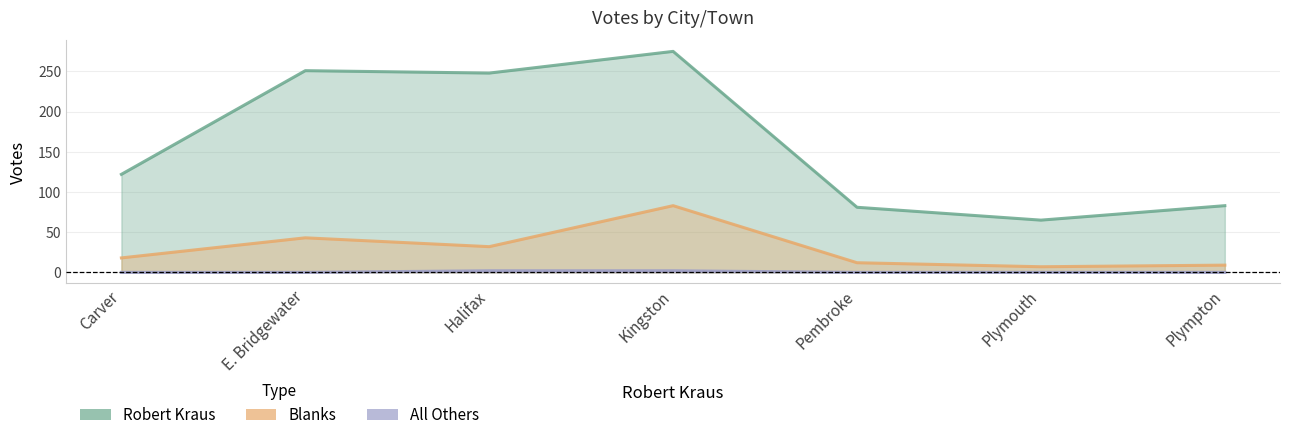

At how many categories does at least one series exceed 76?

6